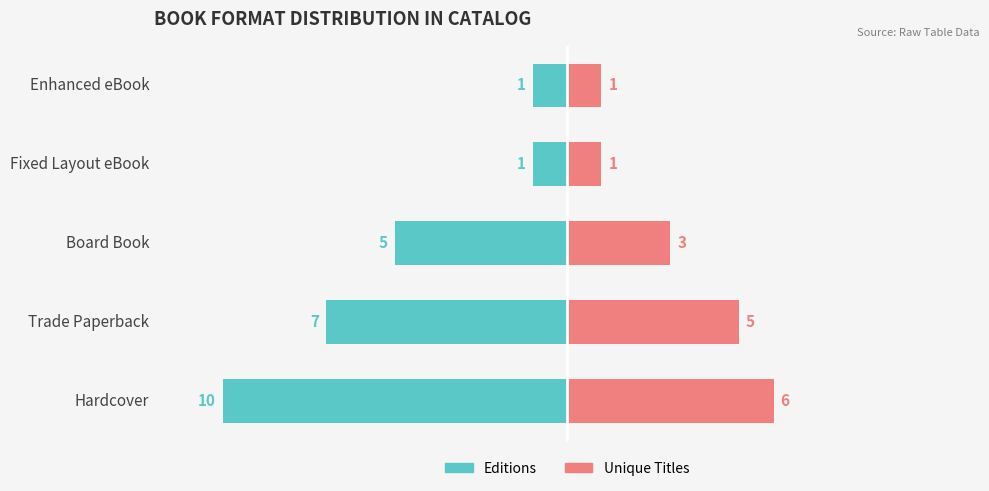

Count the number of categories in the chart.

5